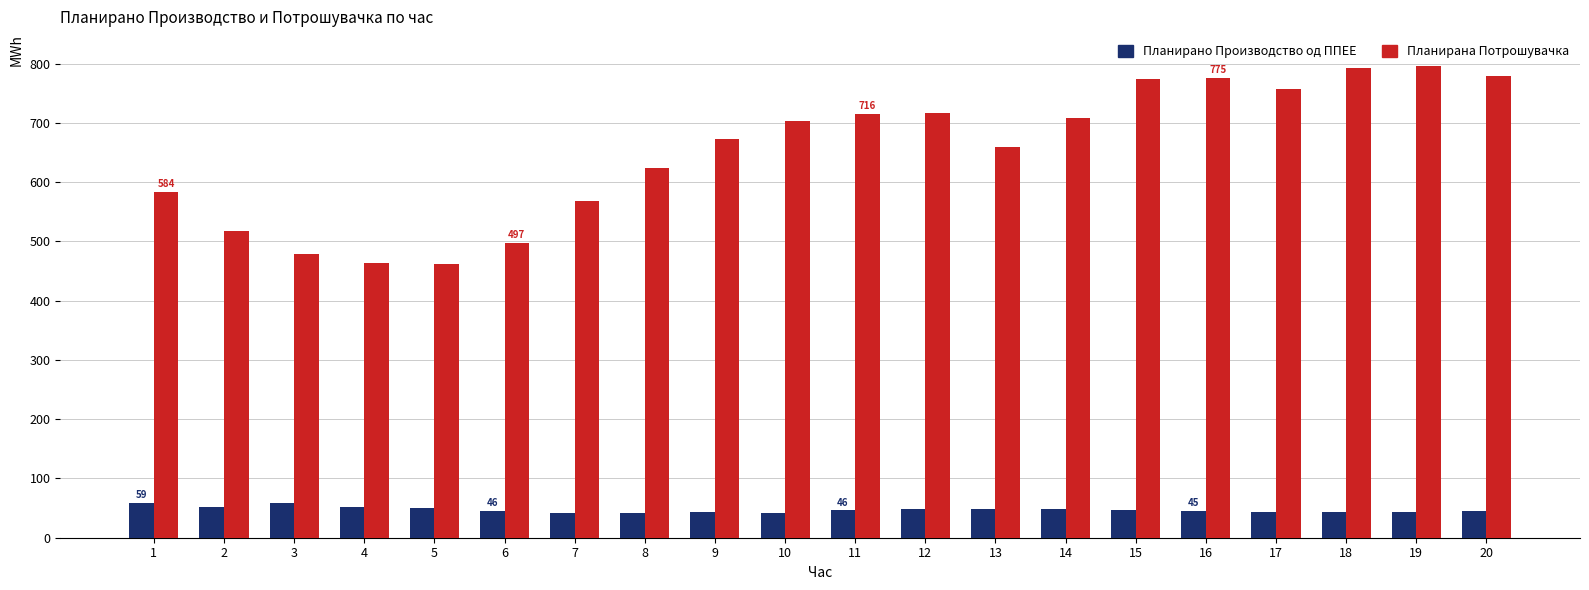

At how many categories does at least one series exceed 619?

13